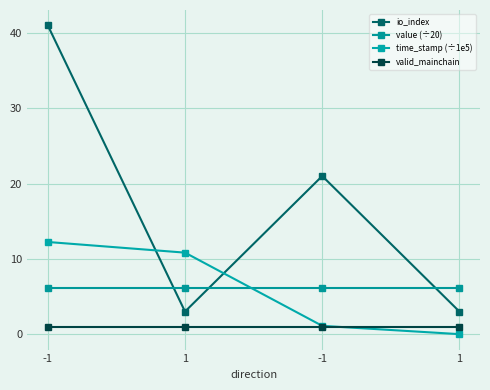

How many lines are shown in the chart?

4